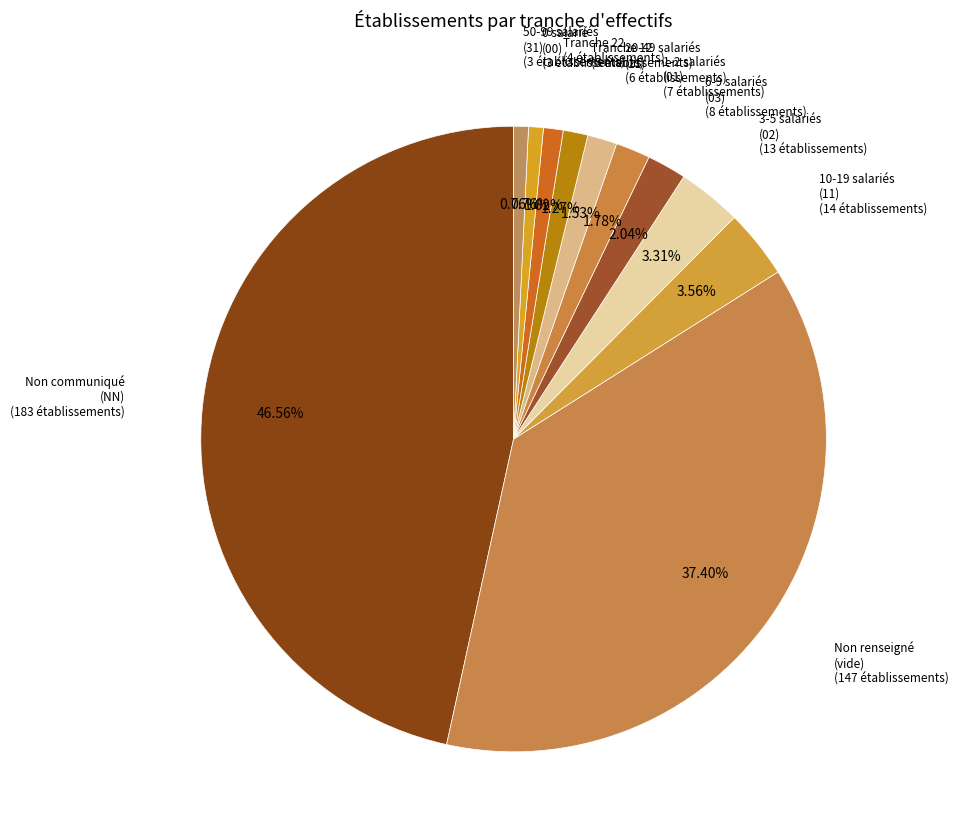

Is the sum of Non renseigné (vide) and 0 salarié (00) greater than half?

No